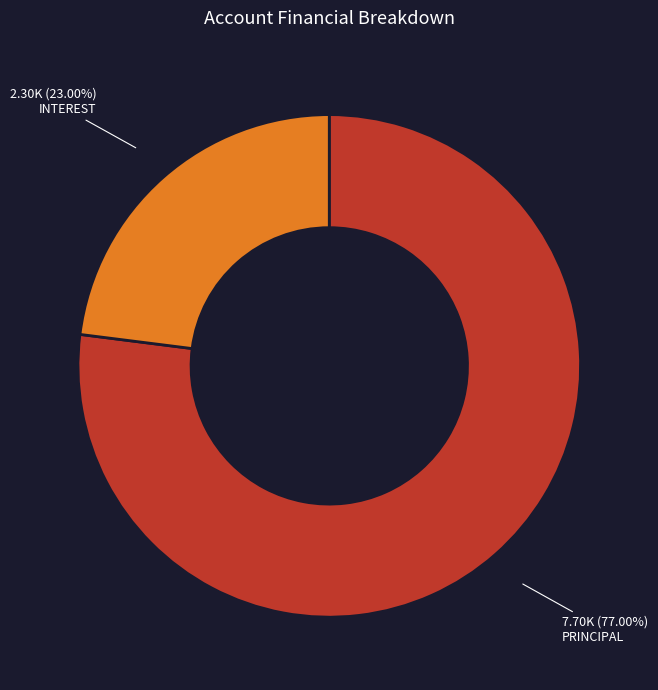

How many segments does this pie chart have?

2